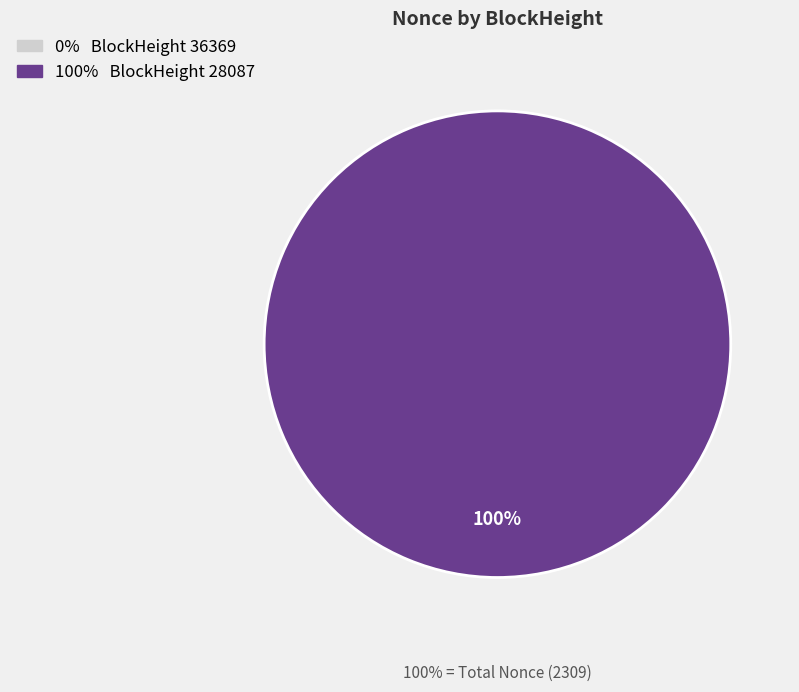

What is the largest slice in the pie chart?

28087